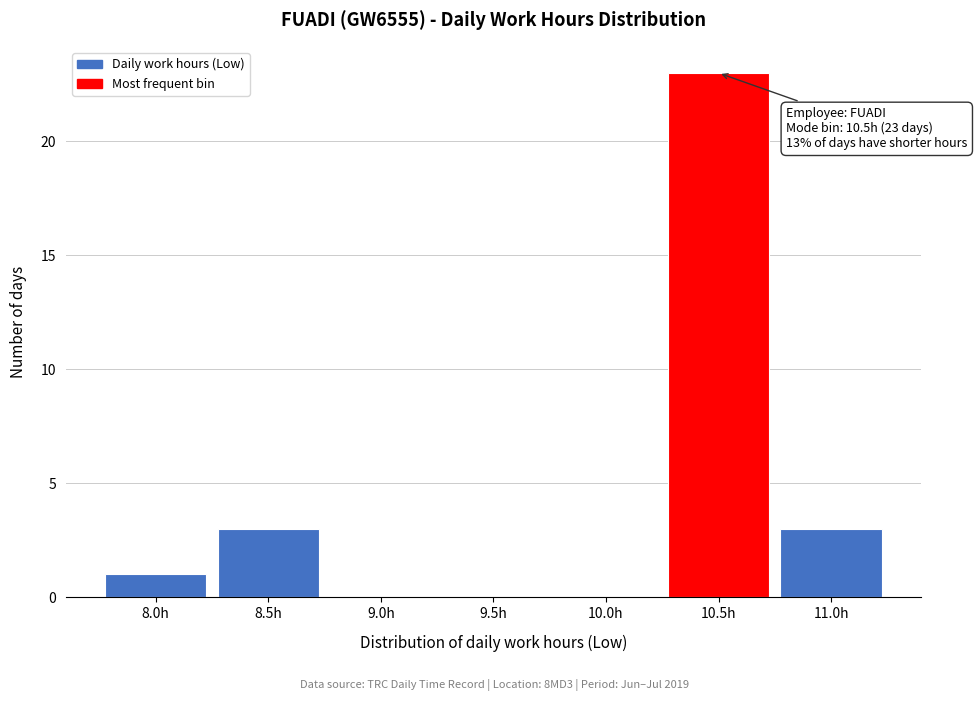

Reading left to right, extract all data points from this chart.

8.0h=1	8.5h=3	9.0h=0	9.5h=0	10.0h=0	10.5h=23	11.0h=3